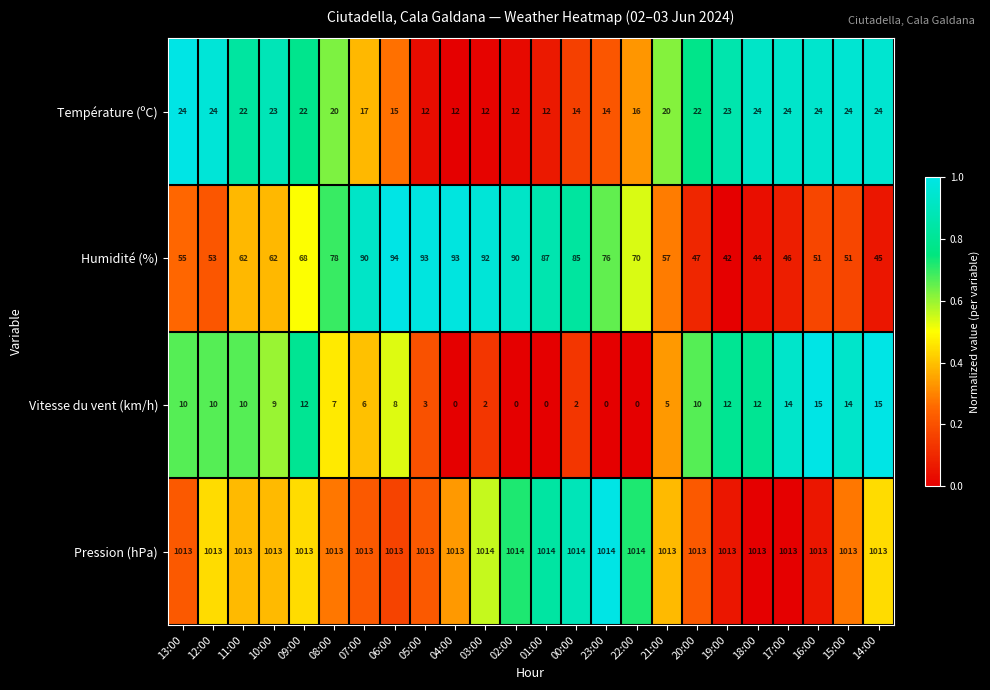

Which series has the widest spread of values?

Humidité (%)